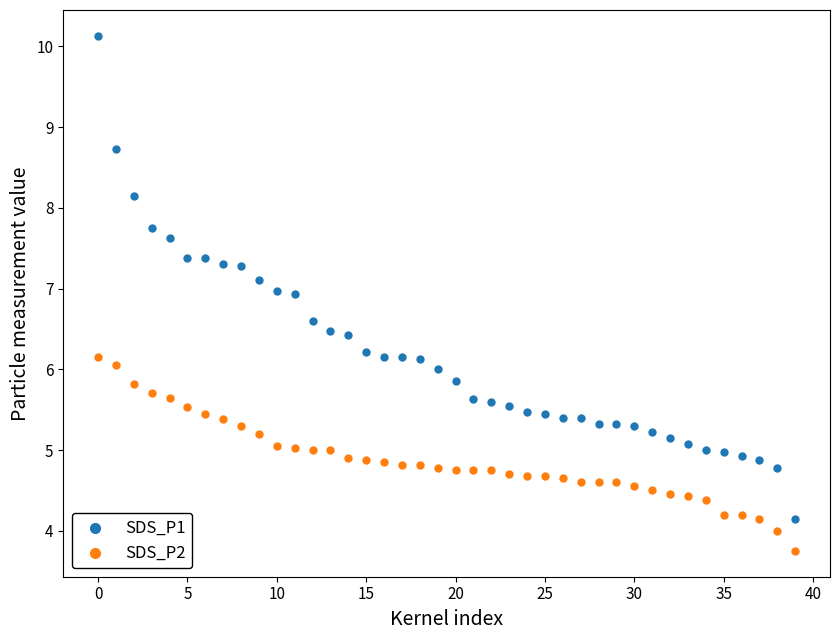

Which series reaches the maximum Y coordinate?

SDS_P1